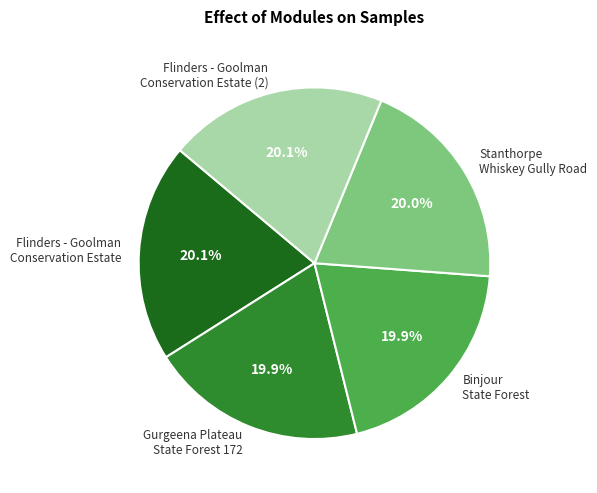

Does any single category account for the majority?

No